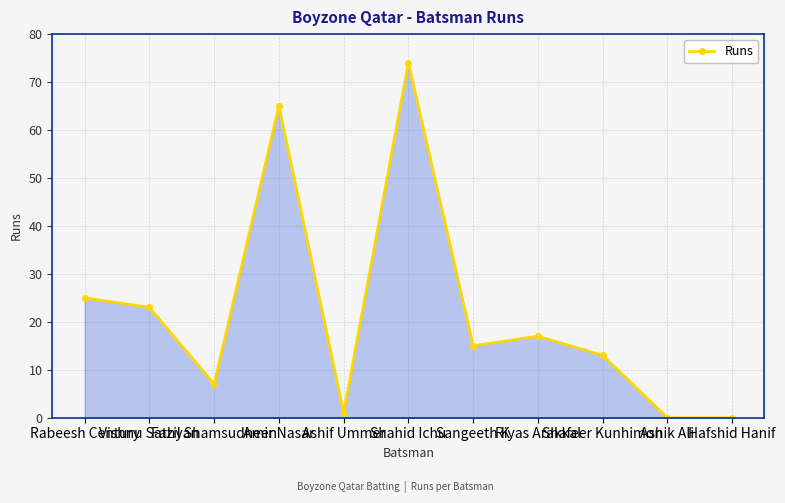

What is the value of the 6th point from the left?

74